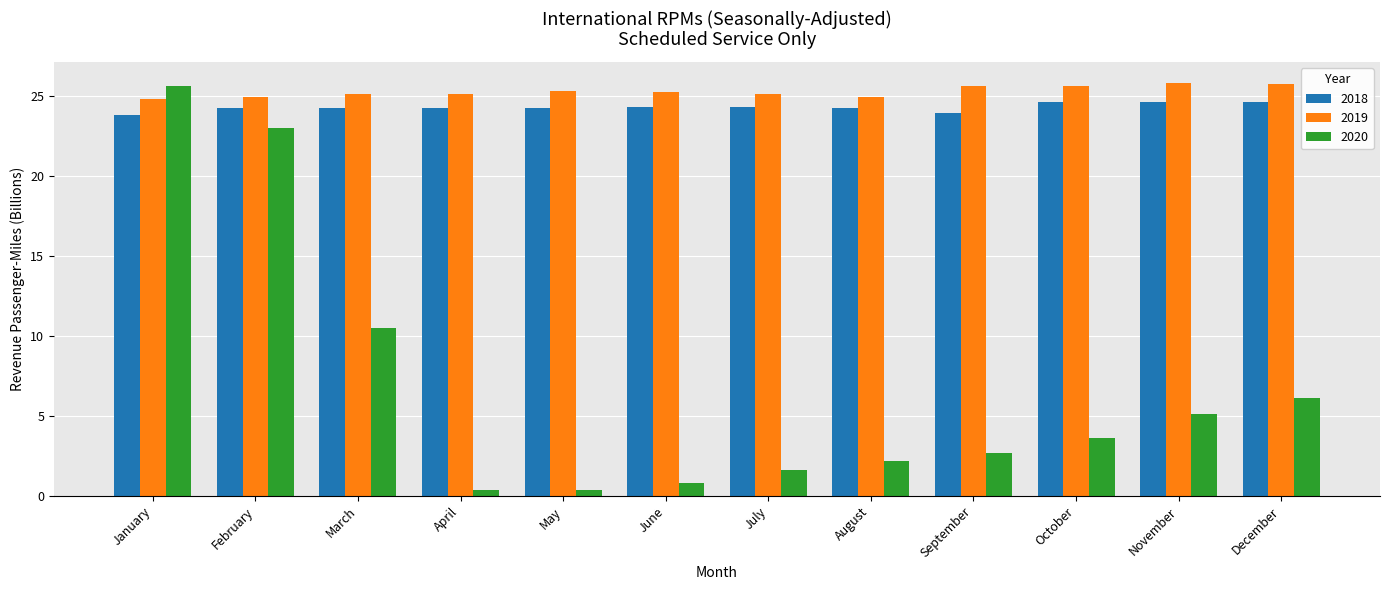

What is the difference between the highest and lowest values at December?

19.6